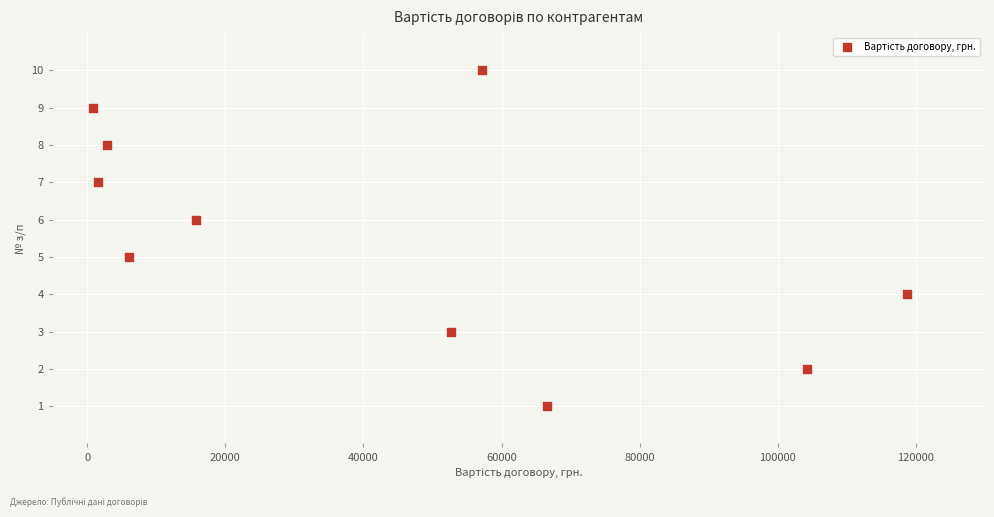

What is the average Y value?

6